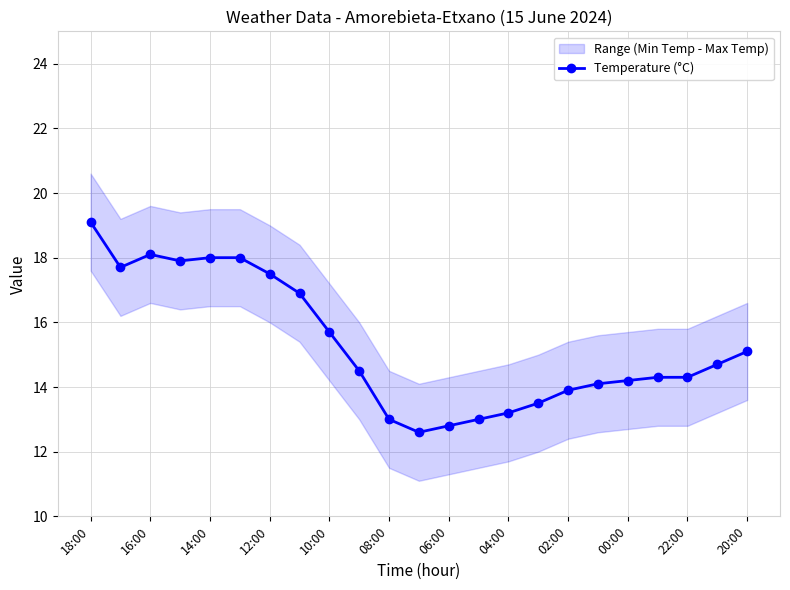

Which category has the highest value in the Temperature (°C) series?

18:00